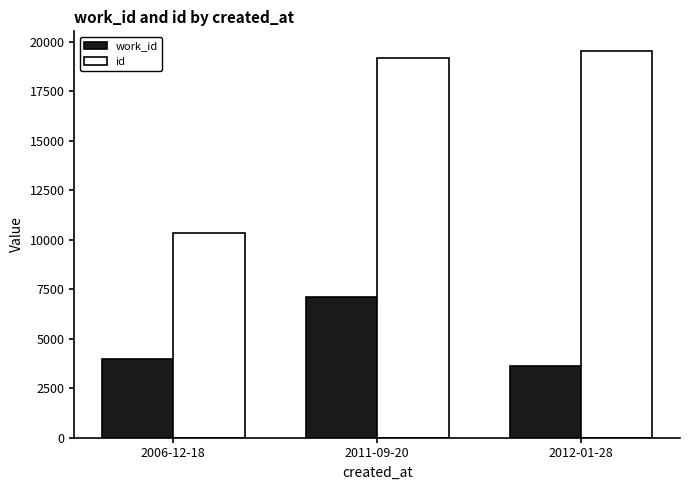

What is the label of the 1st bar from the left?

2006-12-18